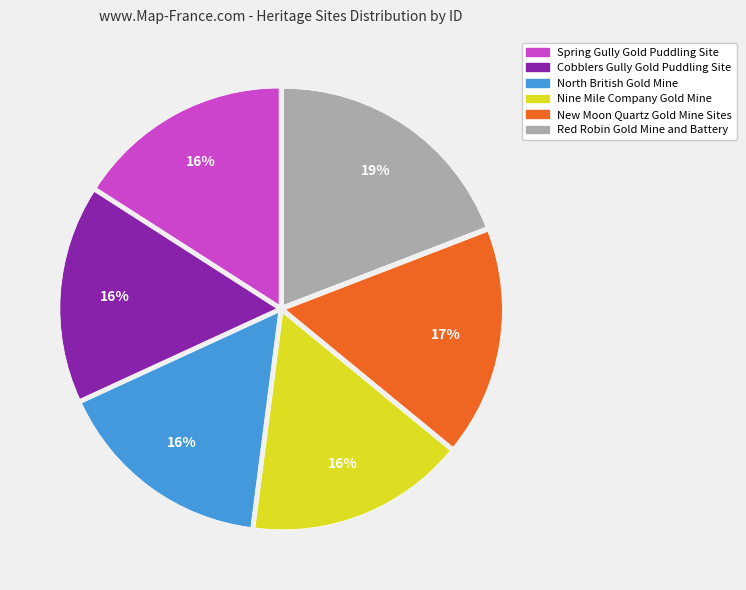

To the nearest percent, what is the difference between the largest and smallest slice percentages?

3%